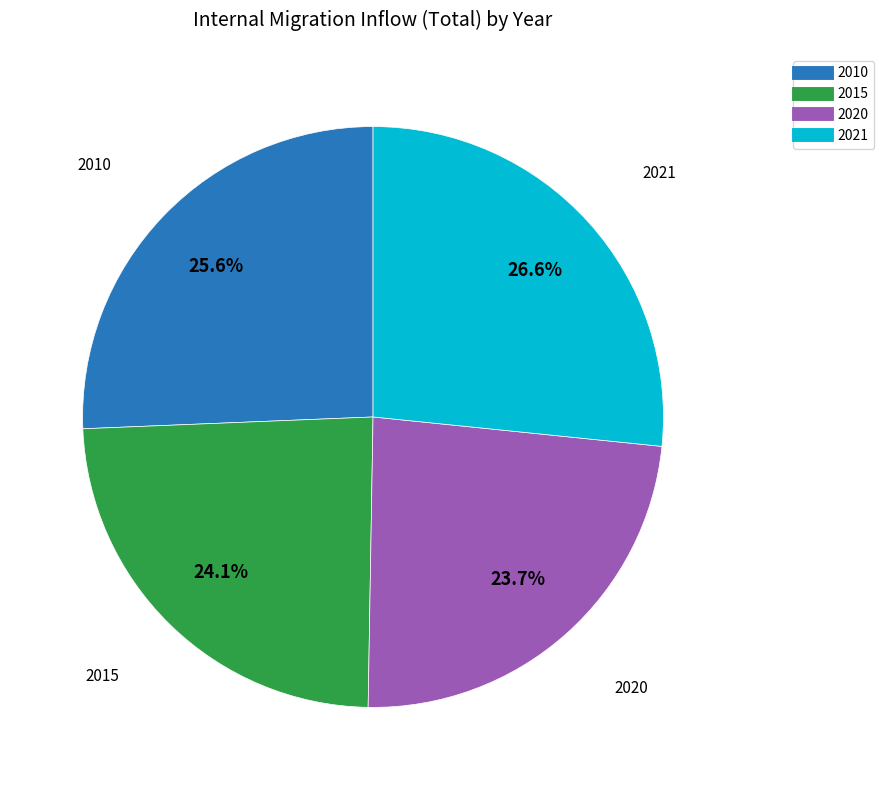

Which slice is the largest?

2021